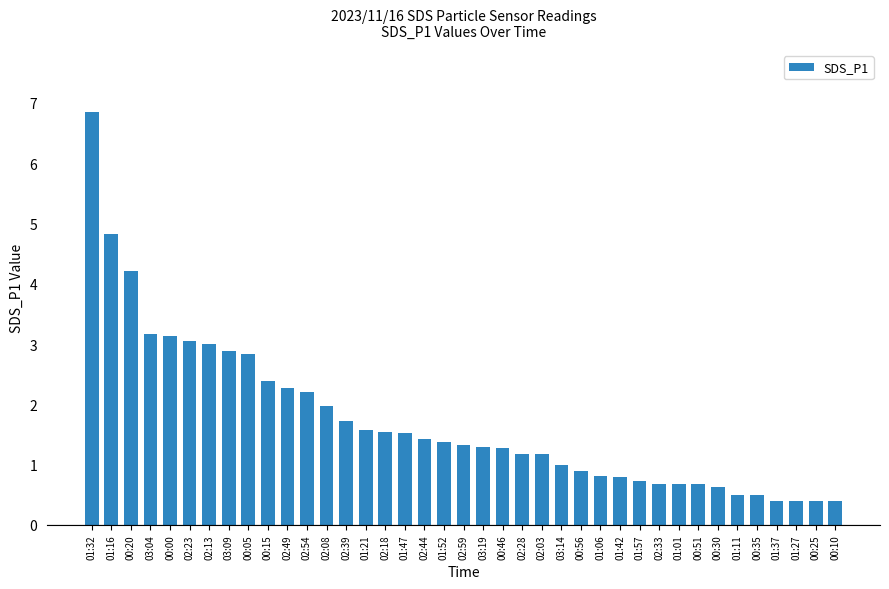

Between 03:19 and 01:06, which is larger?

03:19